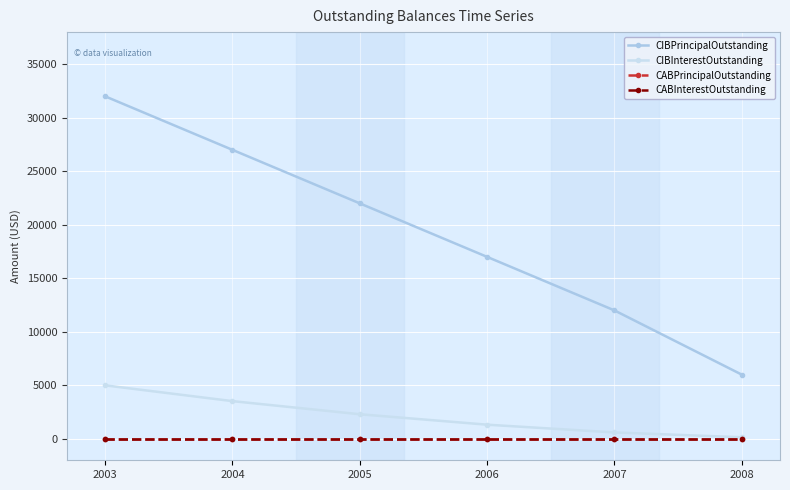

Reading left to right, what are all the values shown in this chart?

CIBPrincipalOutstanding: 2003=32000	2004=27000	2005=22000	2006=17000	2007=12000	2008=6000
CIBInterestOutstanding: 2003=5000	2004=3525	2005=2300	2006=1325	2007=600	2008=150
CABPrincipalOutstanding: 2003=0	2004=0	2005=0	2006=0	2007=0	2008=0
CABInterestOutstanding: 2003=0	2004=0	2005=0	2006=0	2007=0	2008=0